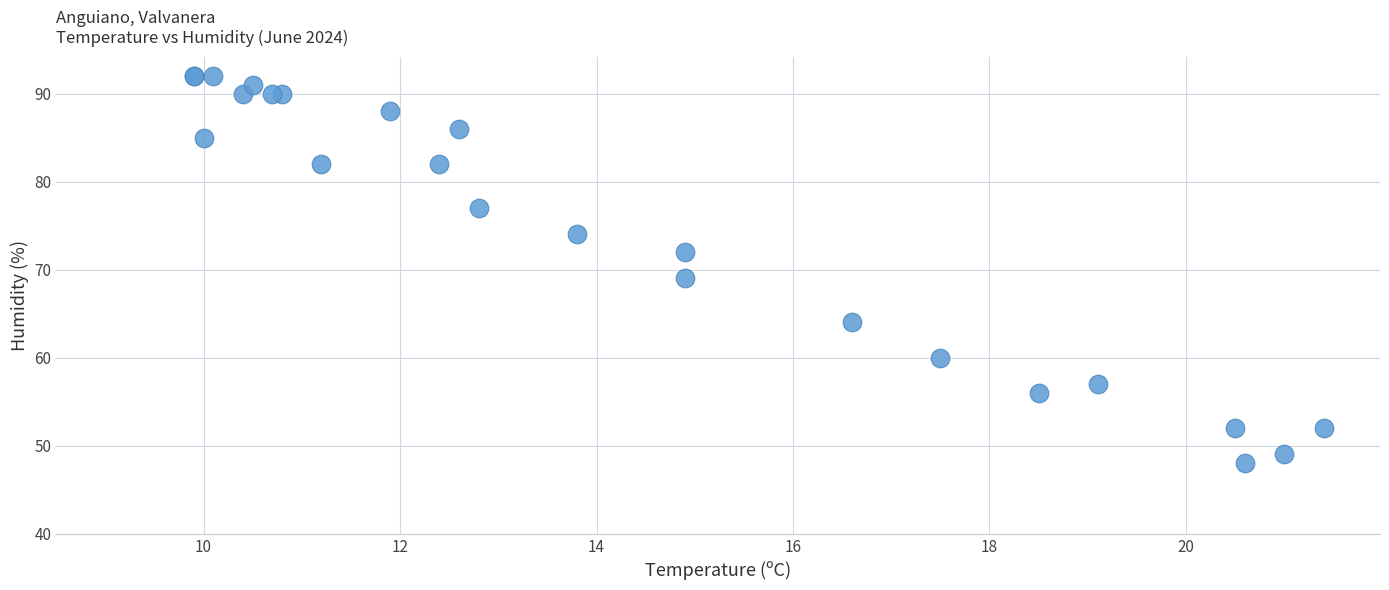

What Y value in the scatter plot is closest to 70?

69